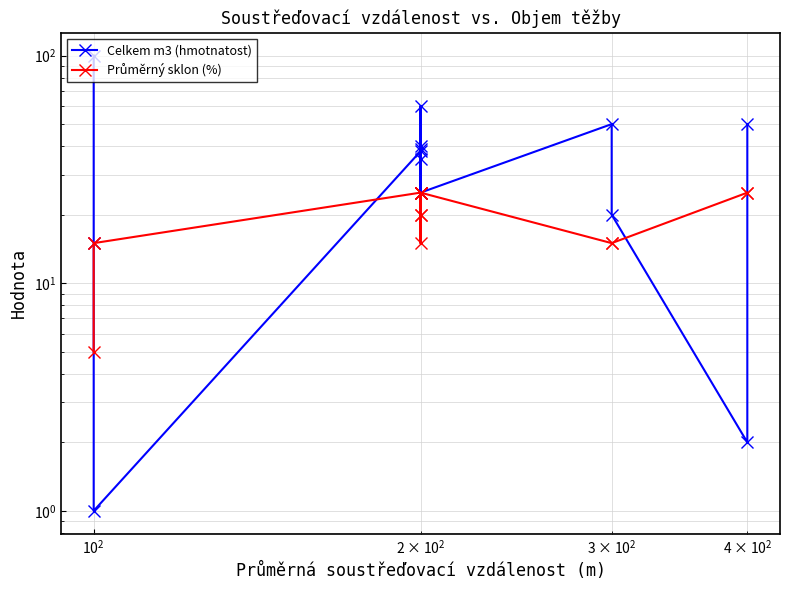

True or false: Průměrný sklon (%) has a value of 24 at 11.

False